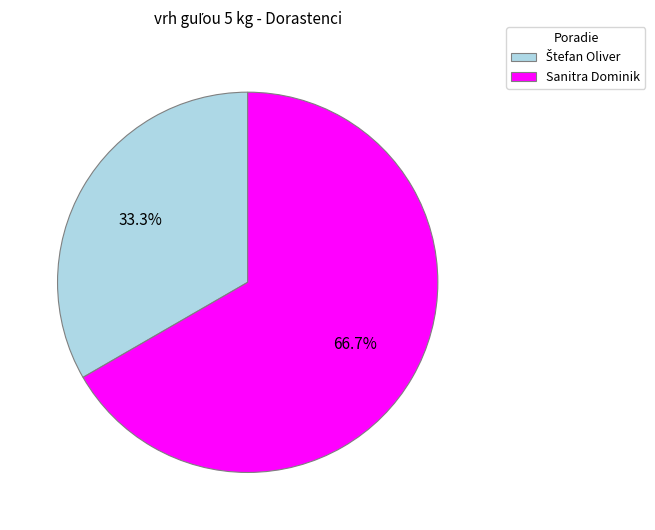

How much of the chart is everything except Sanitra Dominik?

33.3%